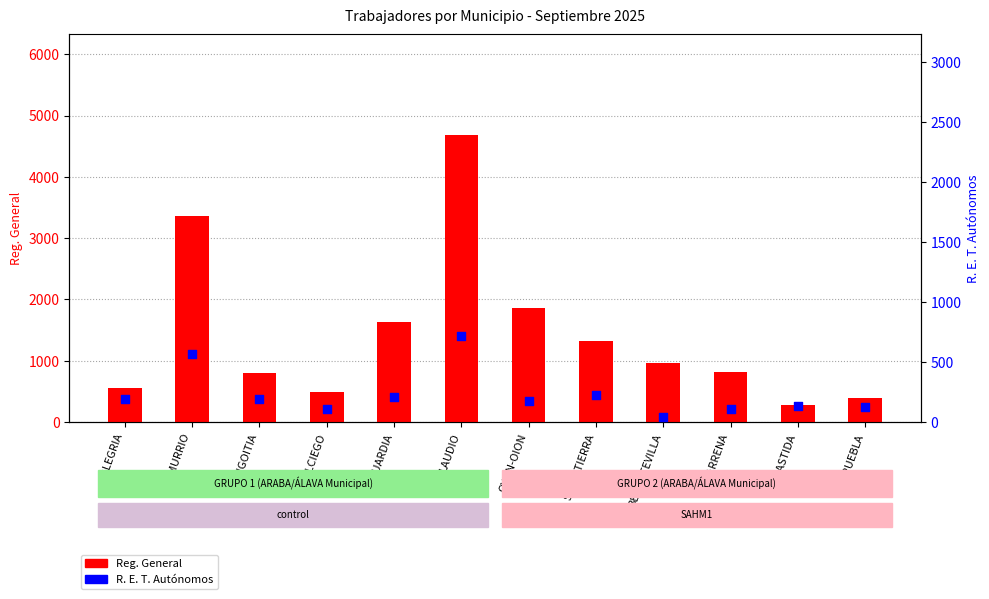

At how many categories does at least one series exceed 3721?

1